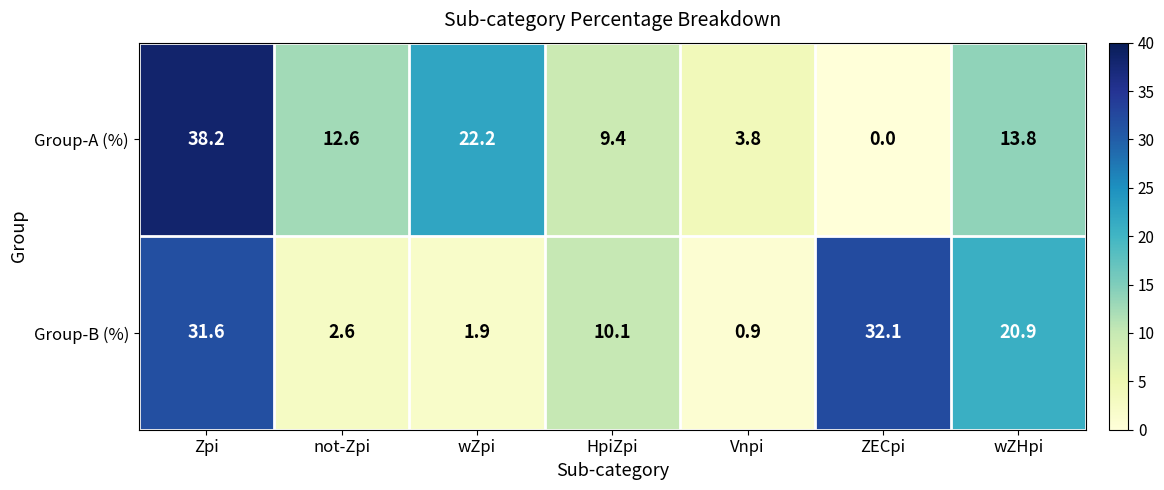

How many distinct data groups are displayed?

2